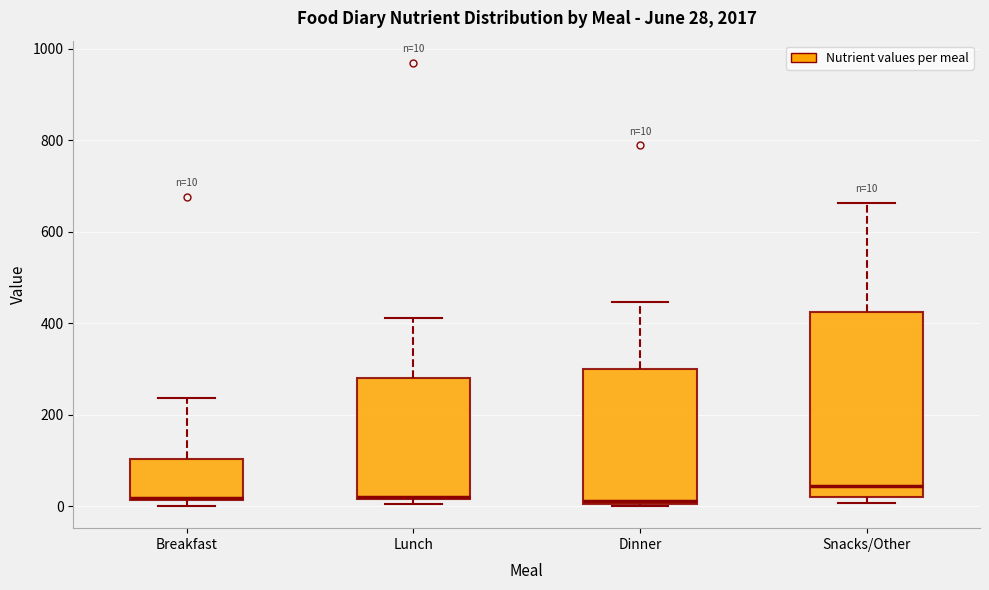

Which box is the tallest, from its lower edge to its upper edge?

Snacks/Other